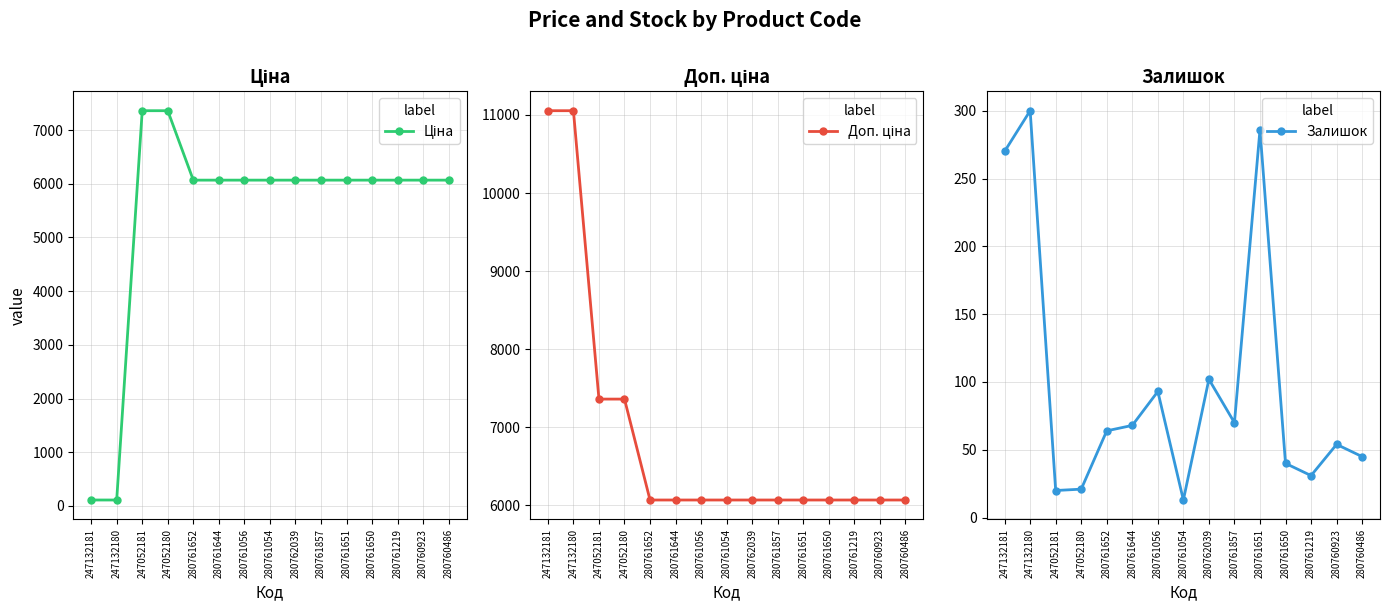

True or false: Доп. ціна and Ціна cross at least once.

False